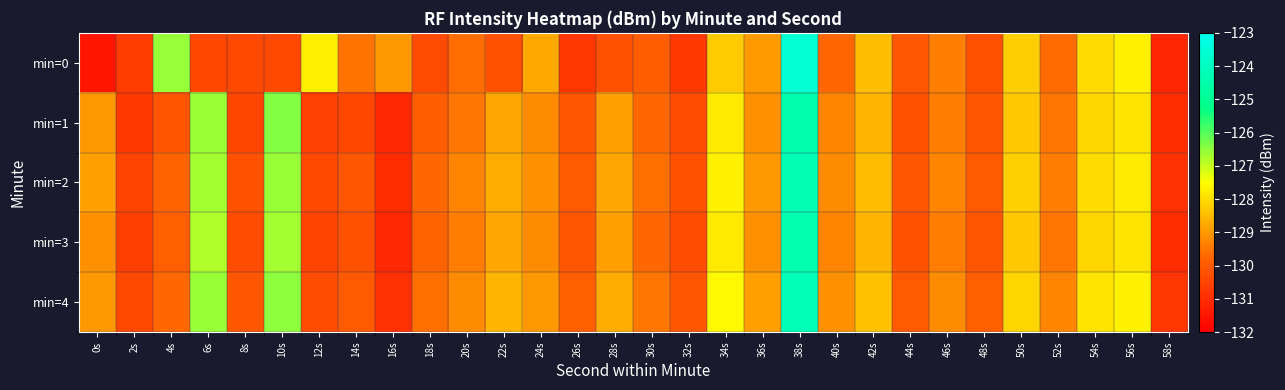

Reading right to left, list all the values displayed in this chart.

min=0: 58s=-131.2	56s=-127.7	54s=-128.0	52s=-129.7	50s=-128.2	48s=-130.2	46s=-129.4	44s=-130.0	42s=-128.4	40s=-129.7	38s=-123.6	36s=-129.0	34s=-128.3	32s=-130.8	30s=-129.9	28s=-130.2	26s=-130.8	24s=-128.8	22s=-130.2	20s=-129.7	18s=-130.3	16s=-129.0	14s=-129.5	12s=-127.7	10s=-130.4	8s=-130.4	6s=-130.4	4s=-126.6	2s=-130.7	0s=-131.5
min=1: 58s=-131.0	56s=-127.9	54s=-128.1	52s=-129.5	50s=-128.3	48s=-130.1	46s=-129.4	44s=-130.2	42s=-128.6	40s=-129.3	38s=-124.5	36s=-129.1	34s=-127.8	32s=-130.3	30s=-129.7	28s=-128.9	26s=-130.1	24s=-129.2	22s=-128.8	20s=-129.5	18s=-129.9	16s=-131.1	14s=-130.4	12s=-130.6	10s=-126.4	8s=-130.5	6s=-126.6	4s=-130.1	2s=-130.7	0s=-129.0
min=2: 58s=-130.9	56s=-127.8	54s=-128.0	52s=-129.4	50s=-128.2	48s=-130.0	46s=-129.3	44s=-130.1	42s=-128.5	40s=-129.2	38s=-124.3	36s=-129.0	34s=-127.7	32s=-130.2	30s=-129.6	28s=-128.8	26s=-130.0	24s=-129.1	22s=-128.7	20s=-129.3	18s=-129.7	16s=-131.0	14s=-130.1	12s=-130.4	10s=-126.6	8s=-130.2	6s=-126.7	4s=-129.8	2s=-130.5	0s=-128.9
min=3: 58s=-131.0	56s=-127.9	54s=-128.1	52s=-129.5	50s=-128.3	48s=-130.1	46s=-129.4	44s=-130.2	42s=-128.6	40s=-129.3	38s=-124.4	36s=-129.1	34s=-127.8	32s=-130.3	30s=-129.7	28s=-128.9	26s=-130.1	24s=-129.2	22s=-128.8	20s=-129.4	18s=-129.8	16s=-131.1	14s=-130.2	12s=-130.5	10s=-126.7	8s=-130.3	6s=-126.8	4s=-129.9	2s=-130.6	0s=-129.1
min=4: 58s=-130.8	56s=-127.7	54s=-127.9	52s=-129.3	50s=-128.1	48s=-129.9	46s=-129.2	44s=-130.0	42s=-128.4	40s=-129.1	38s=-124.2	36s=-128.9	34s=-127.6	32s=-130.1	30s=-129.5	28s=-128.7	26s=-129.9	24s=-129.0	22s=-128.6	20s=-129.2	18s=-129.6	16s=-130.9	14s=-130.0	12s=-130.3	10s=-126.5	8s=-130.1	6s=-126.6	4s=-129.7	2s=-130.4	0s=-129.0